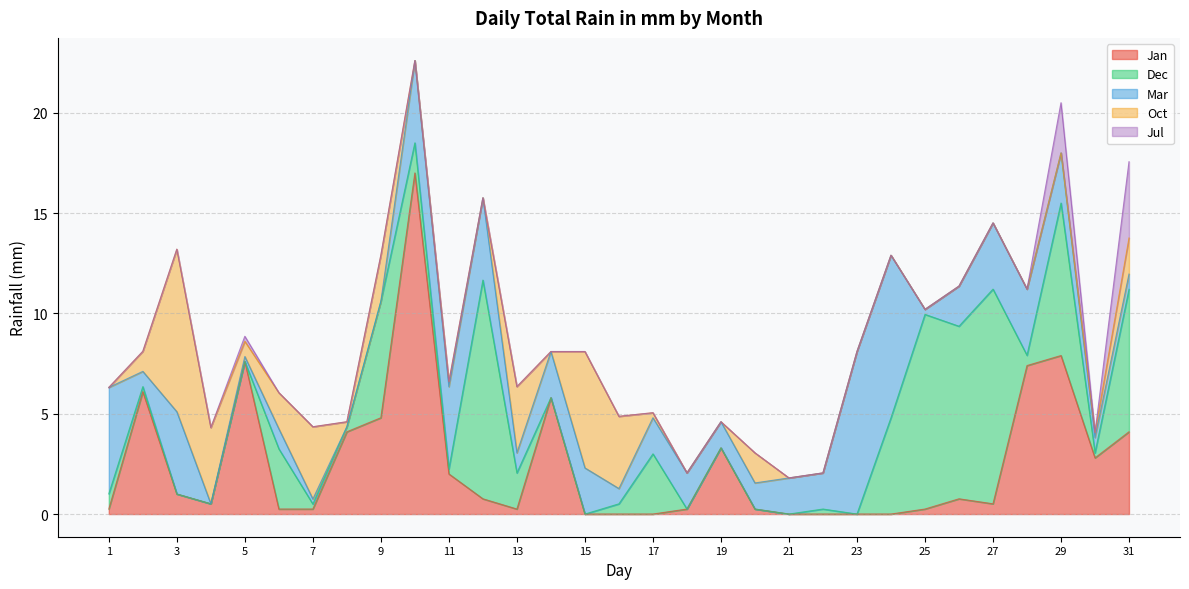

What are all the series names shown in the legend?

Jan, Dec, Mar, Oct, Jul